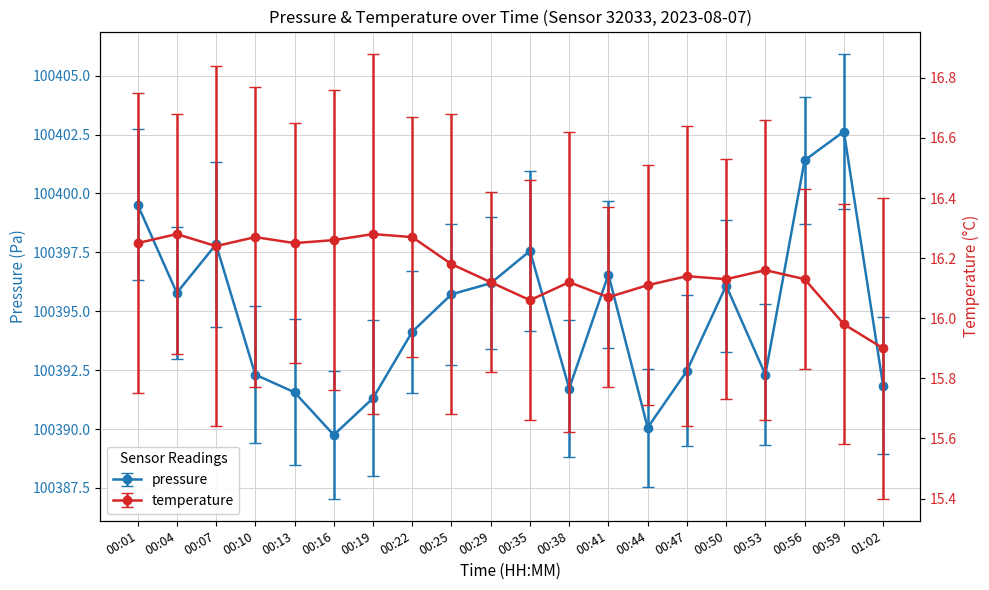

True or false: temperature has more than 0 points higher than both neighbors.

True